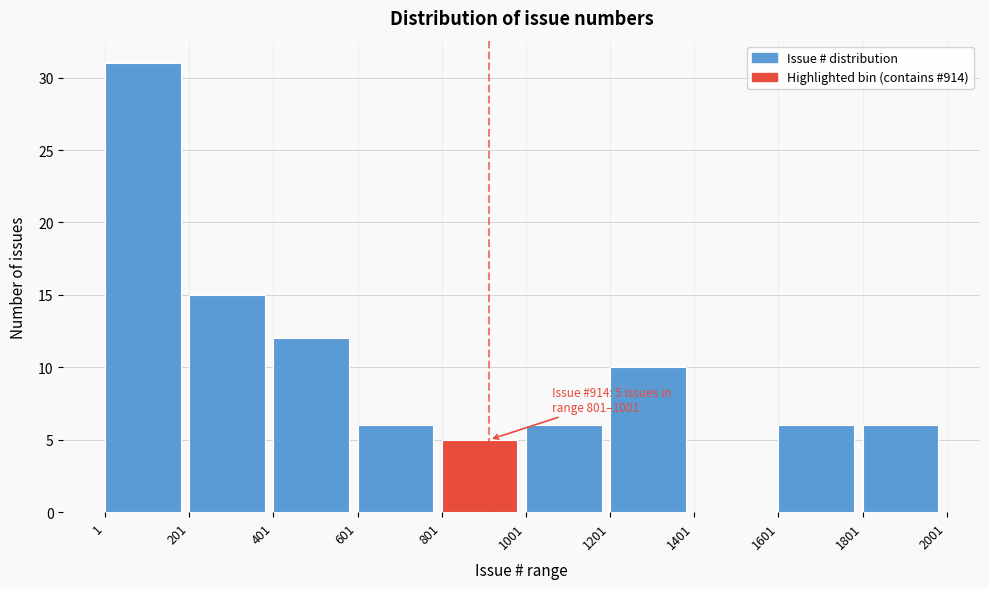

Which range on the x-axis has the tallest bar?

1 to 201